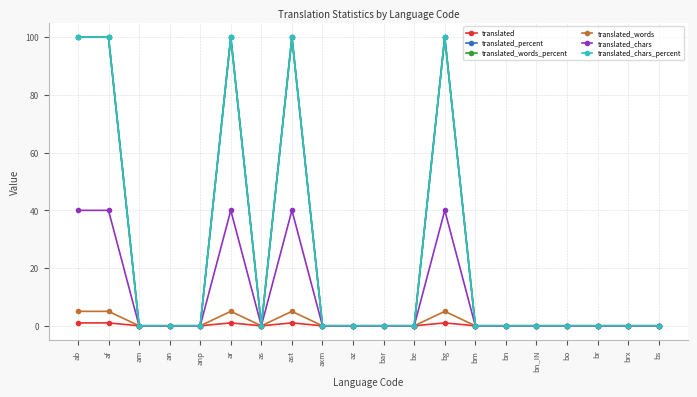

Is the value of translated_percent at bm greater than the value of translated_words at af?

No